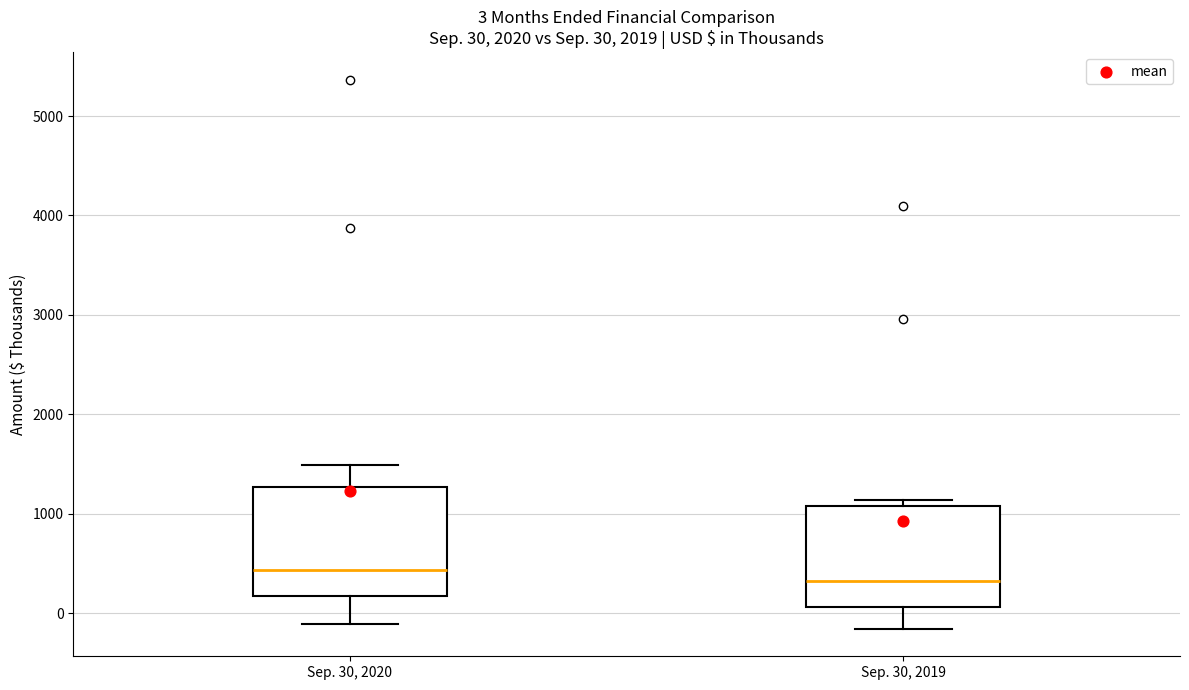

Which box's median line is the lowest?

Sep. 30, 2019